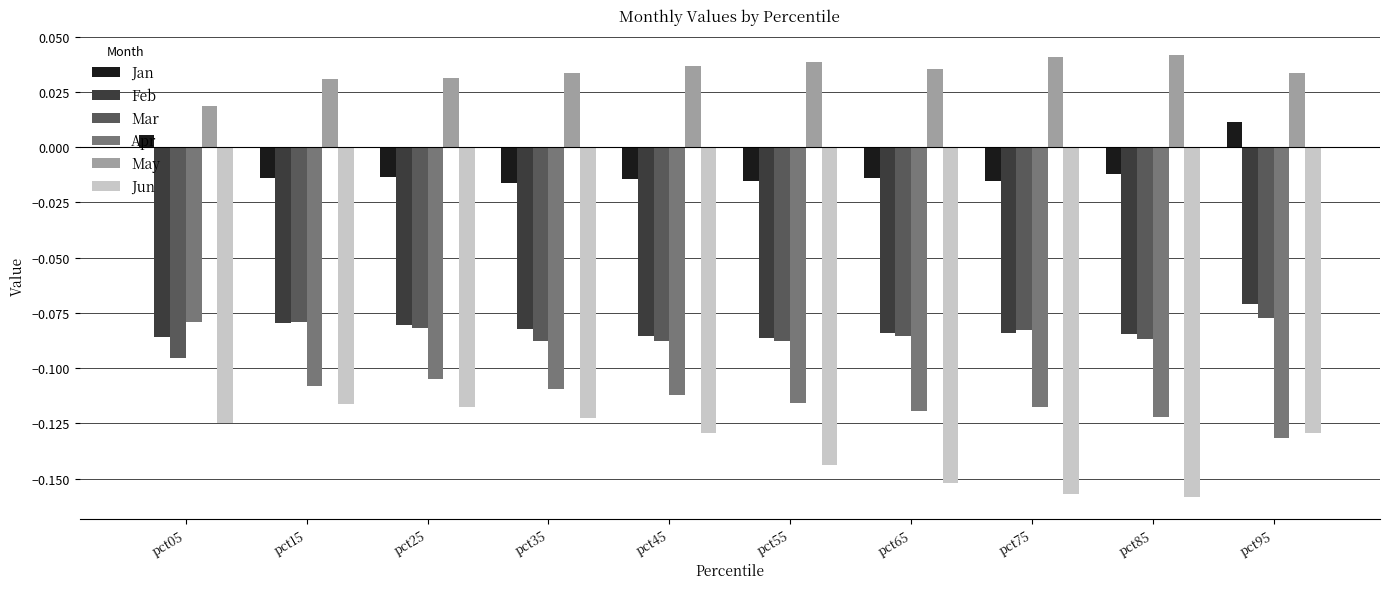

The Jun series shows -0.2 at pct15. True or false?

False